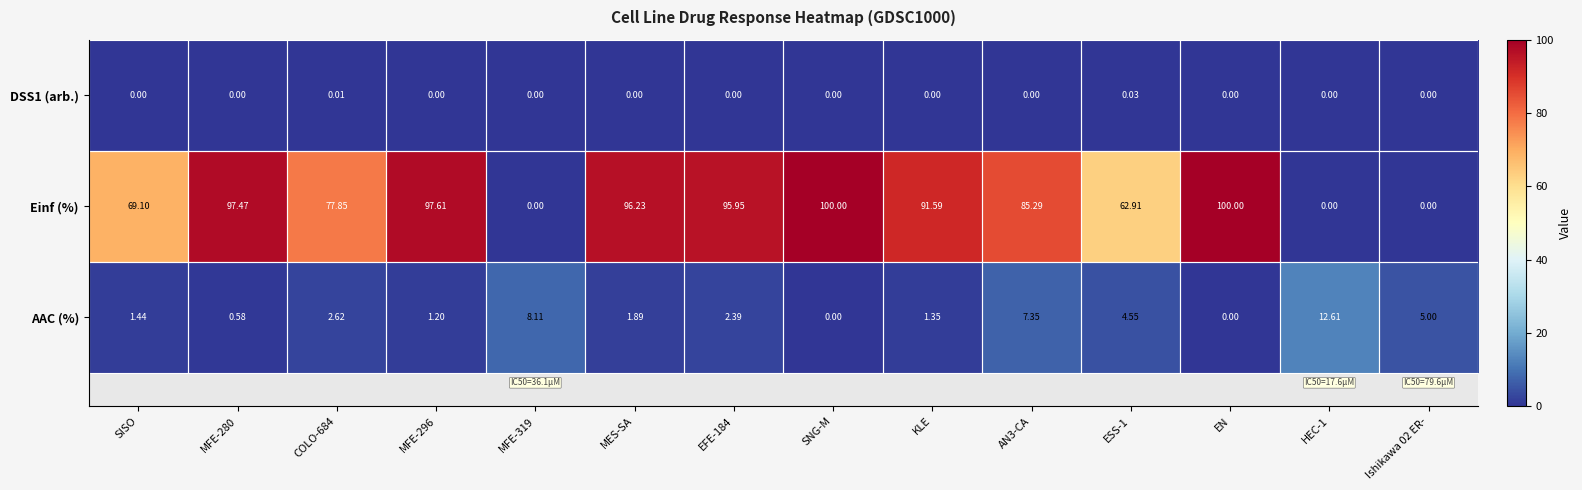

Which series has the largest total across all categories?

Einf (%)